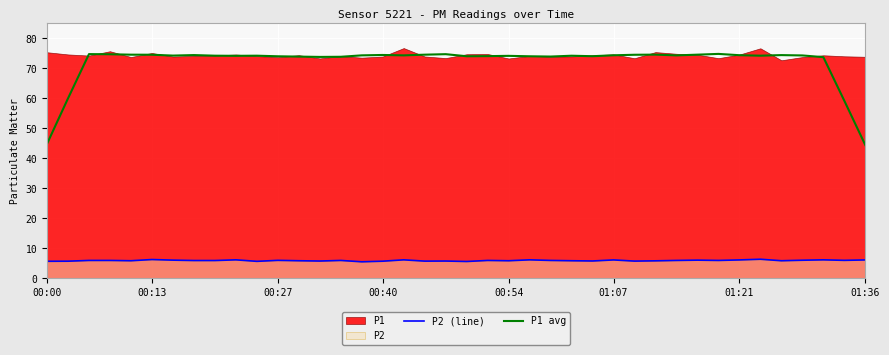

How many interior local valleys does the P2 (line) series have?

12